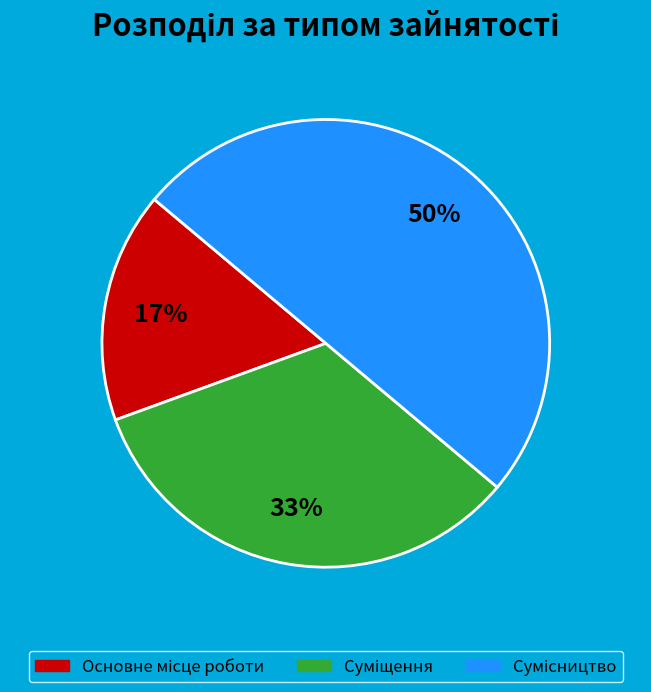

To the nearest percent, what is the difference between the largest and smallest slice percentages?

33%